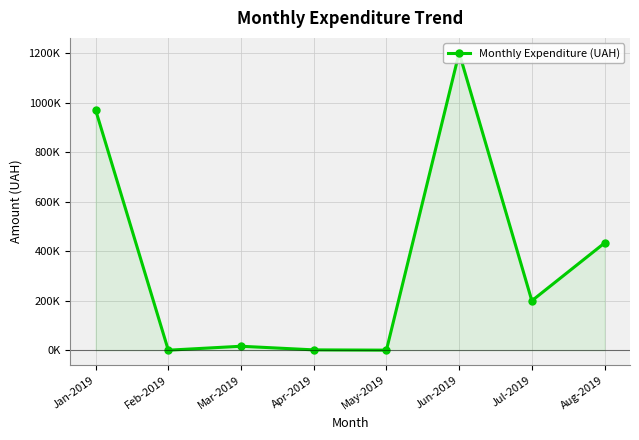

Read the value at Jun-2019.

1202611.5